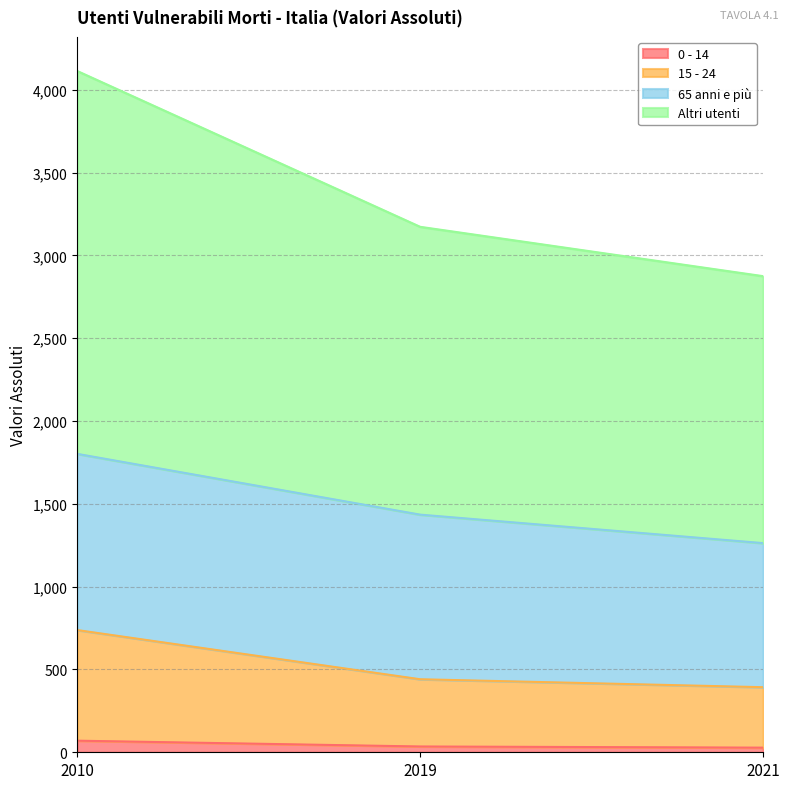

At which category is the sum across all series the highest?

2010